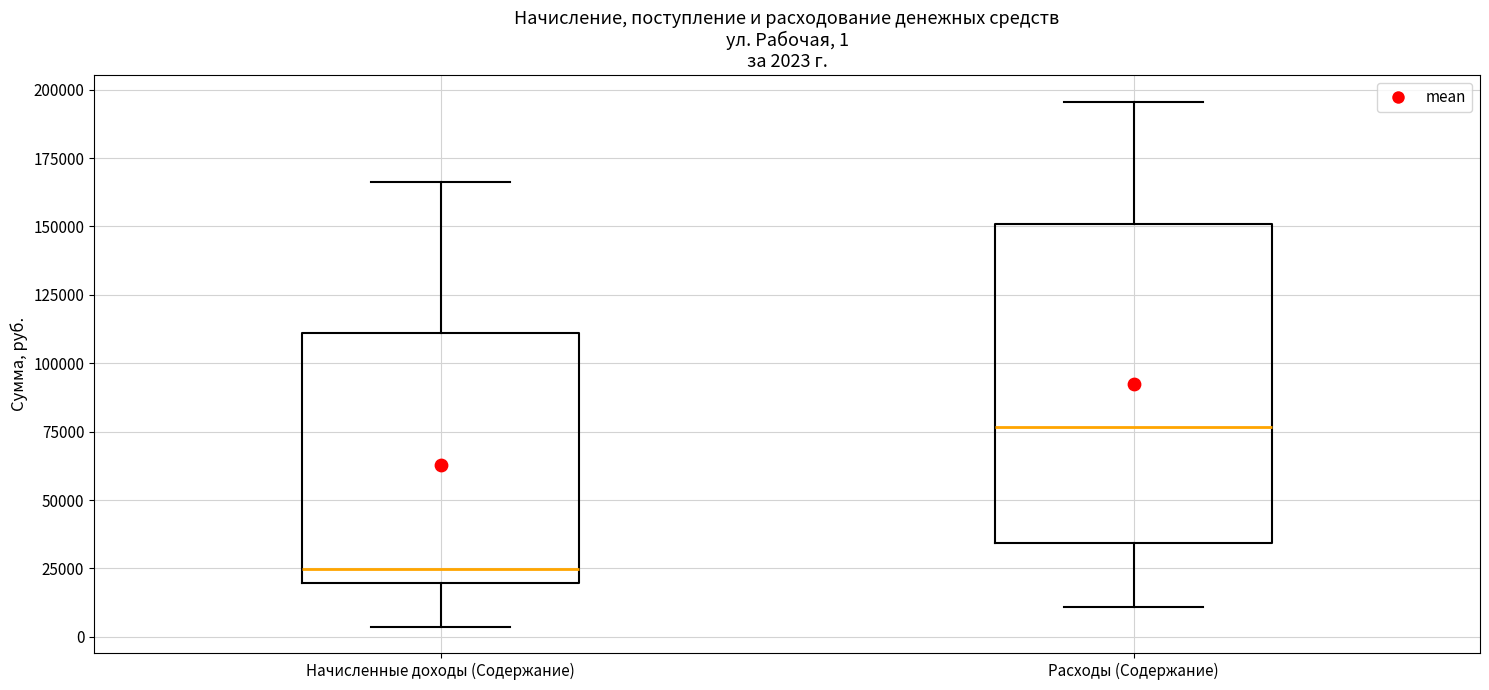

Which box's median line is the lowest?

Начисленные доходы (Содержание)